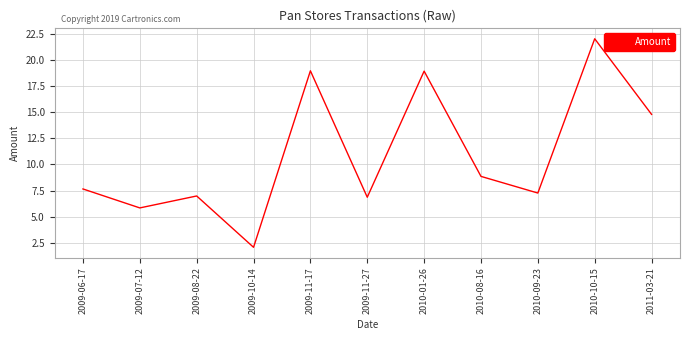

True or false: there are more than 0 points higher than both neighbors.

True